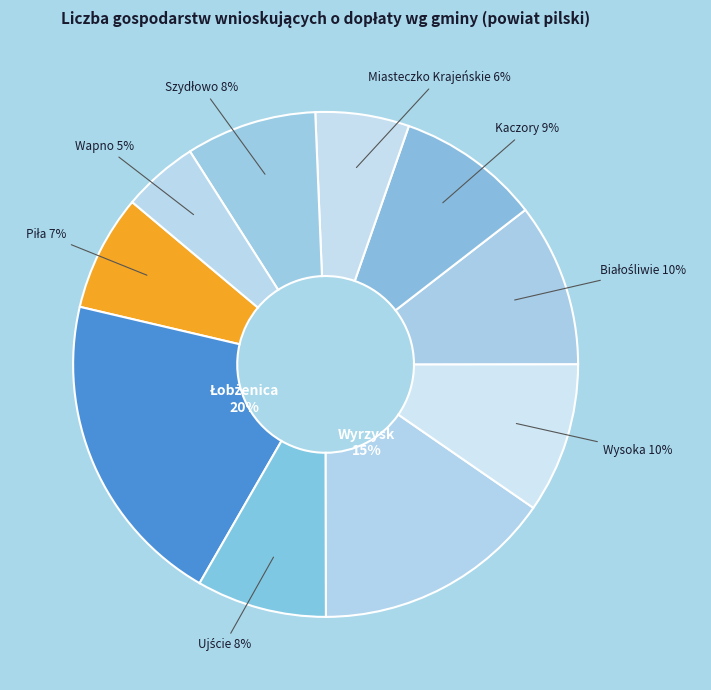

Does any single category account for the majority?

No